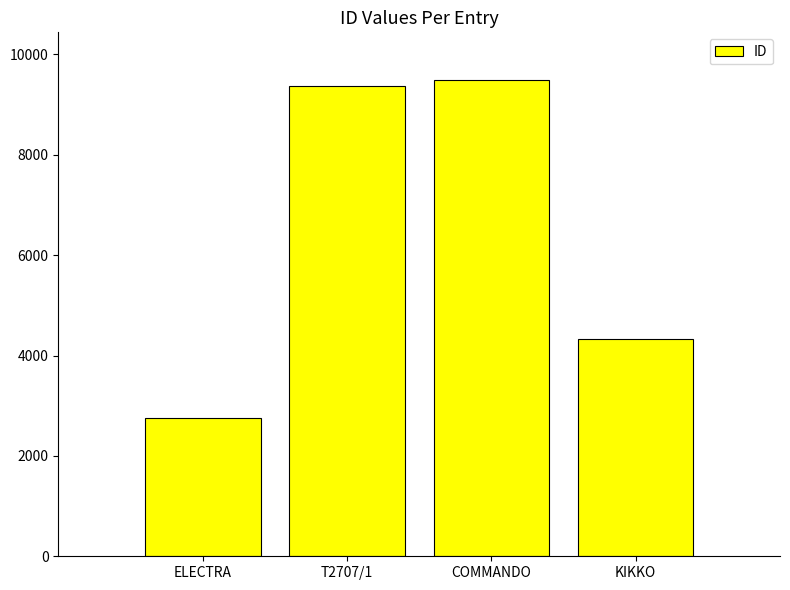

What is the smallest value displayed?

2760